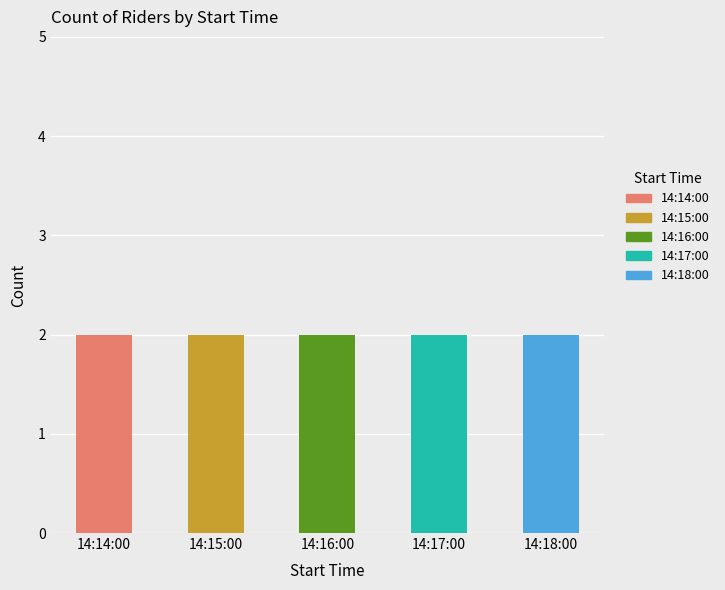

List the series in order of their overall mean, highest first.

14:18:00, 14:17:00, 14:16:00, 14:15:00, 14:14:00